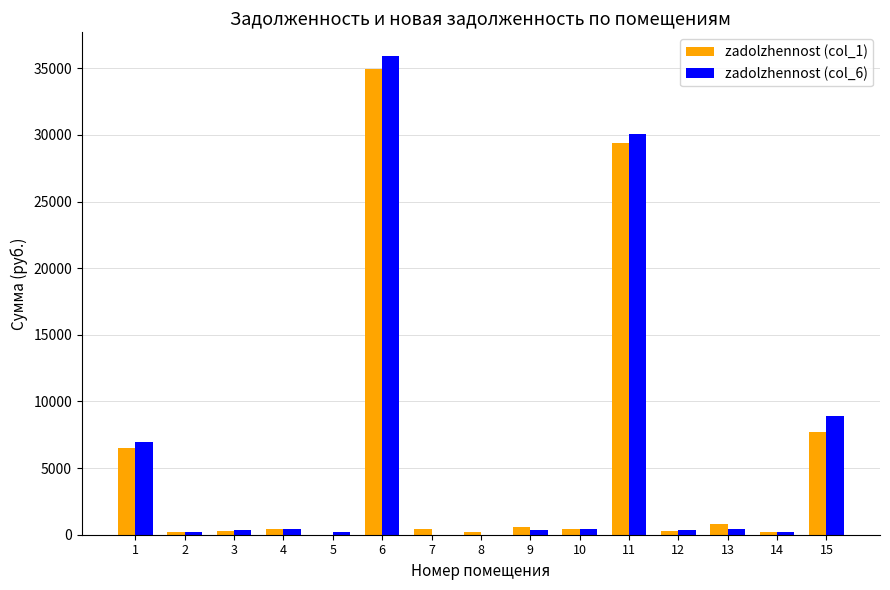

Which series has the largest range (max minus min)?

zadolzhennost (col_6)